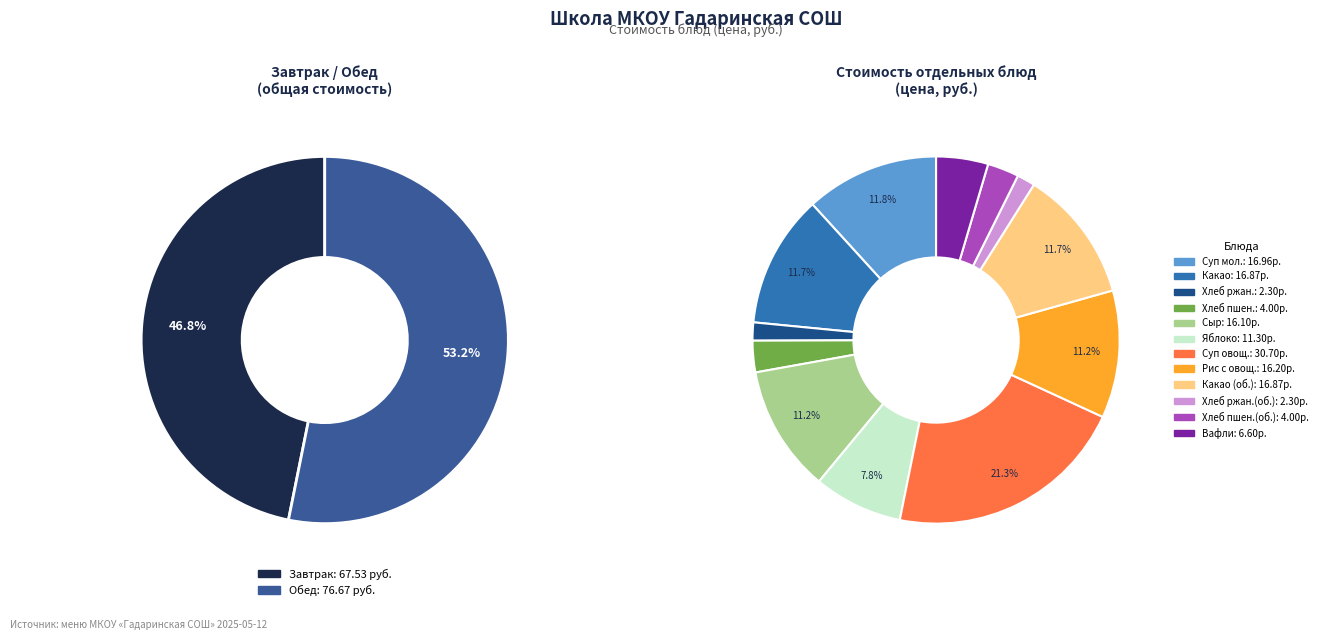

Rank the categories by value from lowest to highest.

Хлеб ржаной, Хлеб ржаной (обед), Хлеб пшеничный, Хлеб пшеничный (обед), Вафли, Яблоко, Сыр (порциями), Рис с овощами, Какао с молоком, Какао с молоком (обед), Суп молочный с крупой (гречневой), Суп овощной с мясом